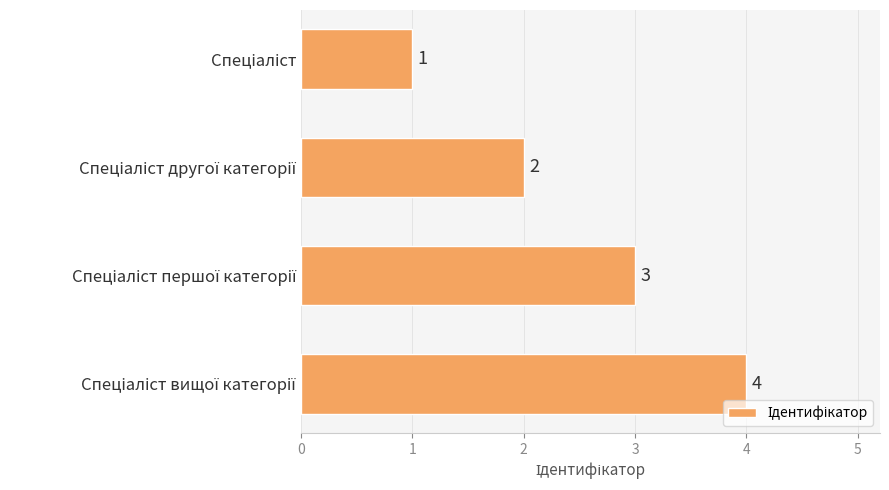

What is the sum of all values?

10